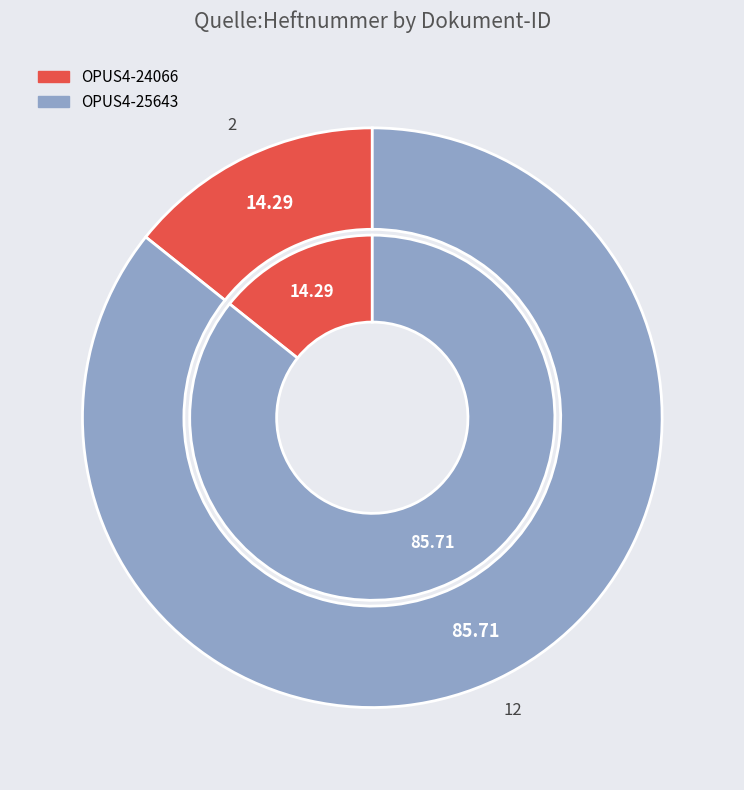

To the nearest percent, what is the difference between the largest and smallest slice percentages?

71%